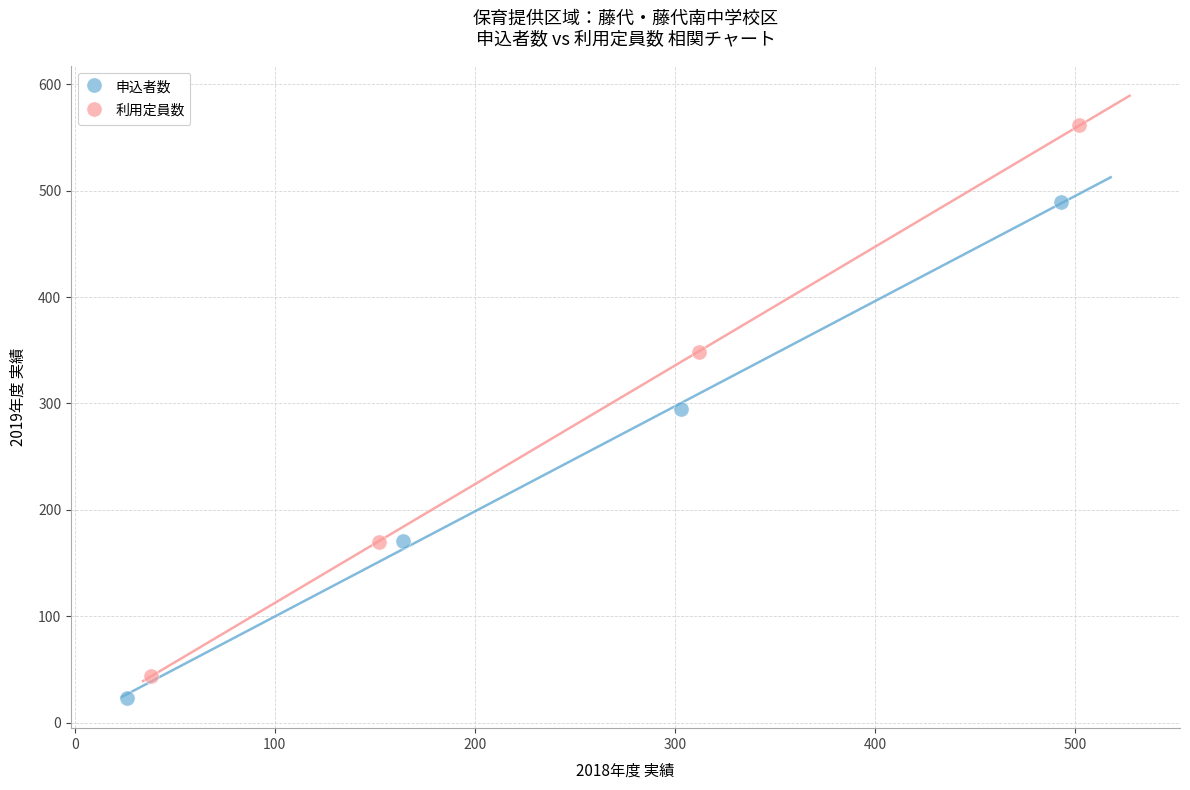

Which series has the widest spread of Y values?

利用定員数